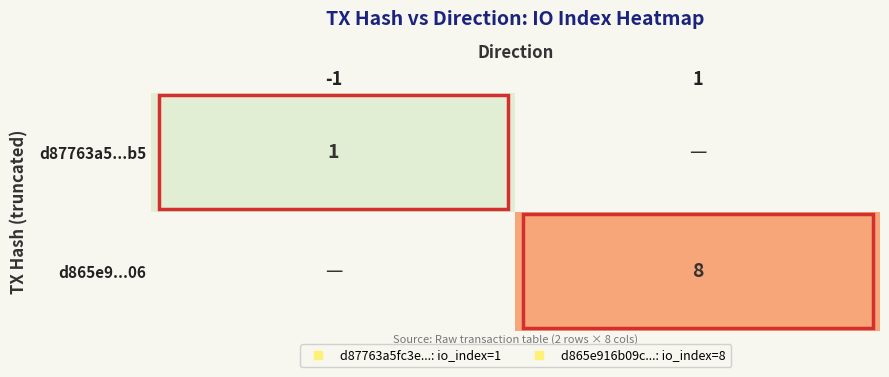

Is the value of d865e9...06 at -1 greater than the value of d87763a5...b5 at -1?

No